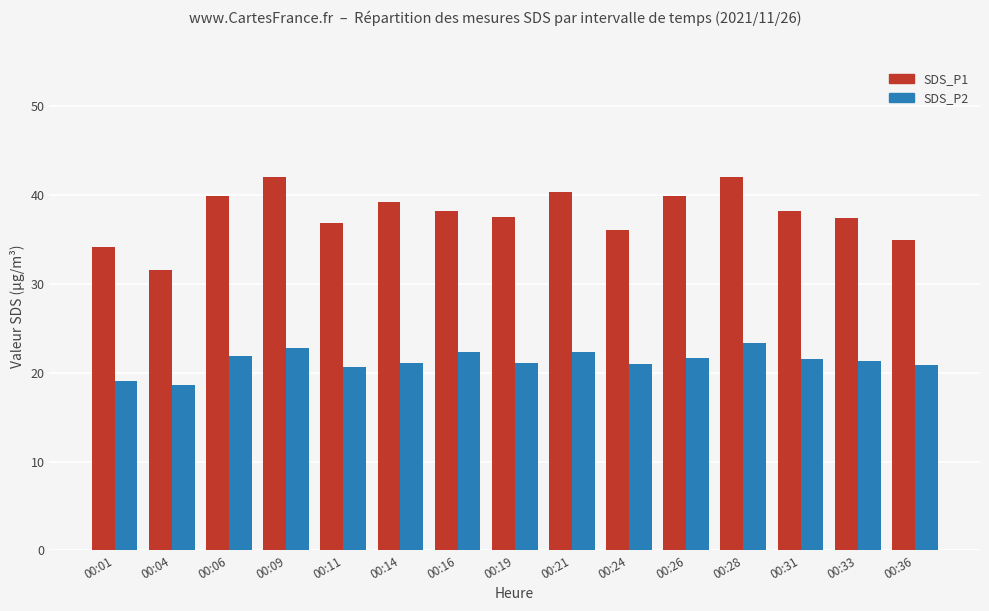

What is the smallest value displayed?

18.6